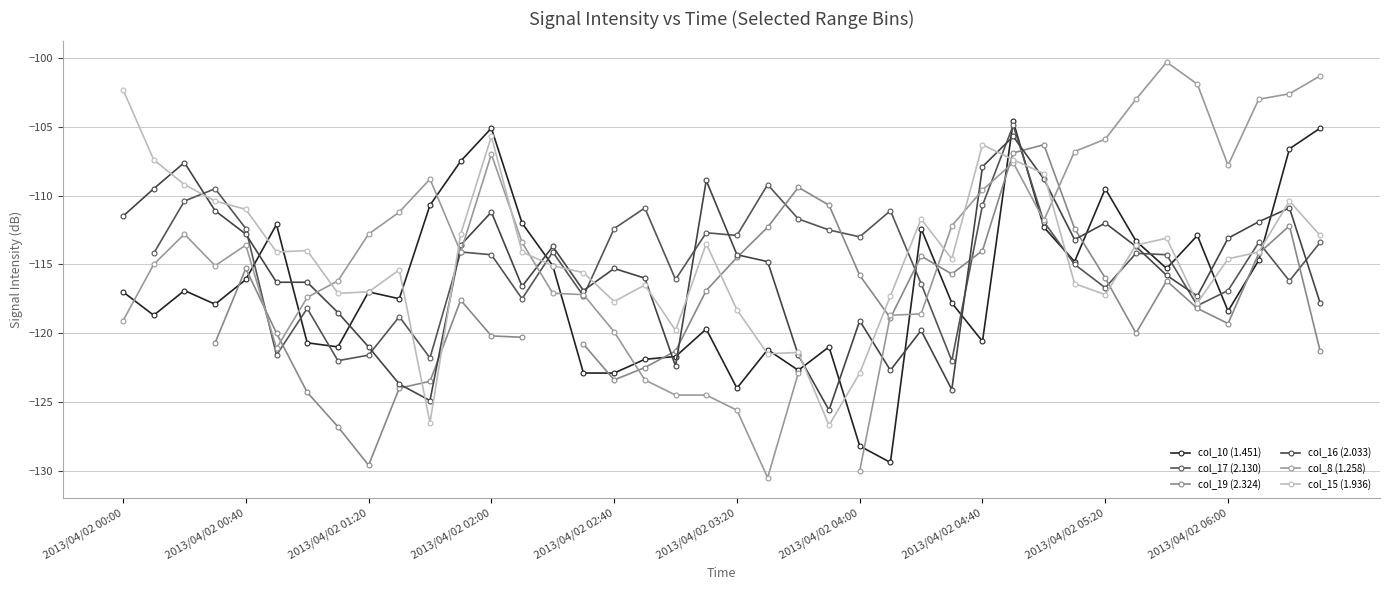

True or false: col_16 (2.033) has a value of -33.8 at 2013/04/02 04:40.

False